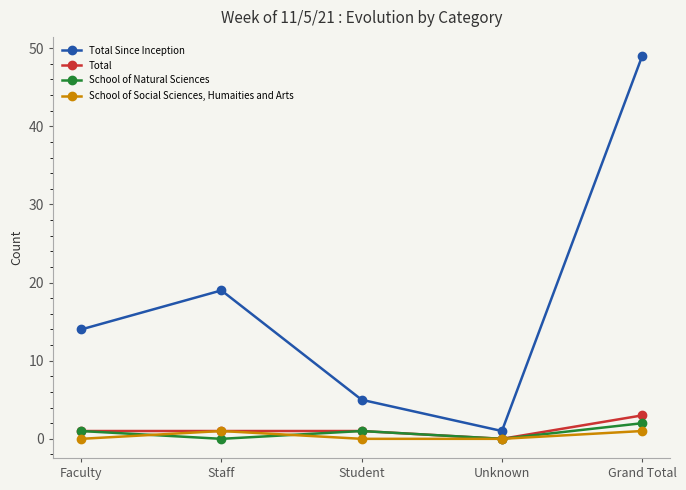

Which series has the largest total across all categories?

Total Since Inception